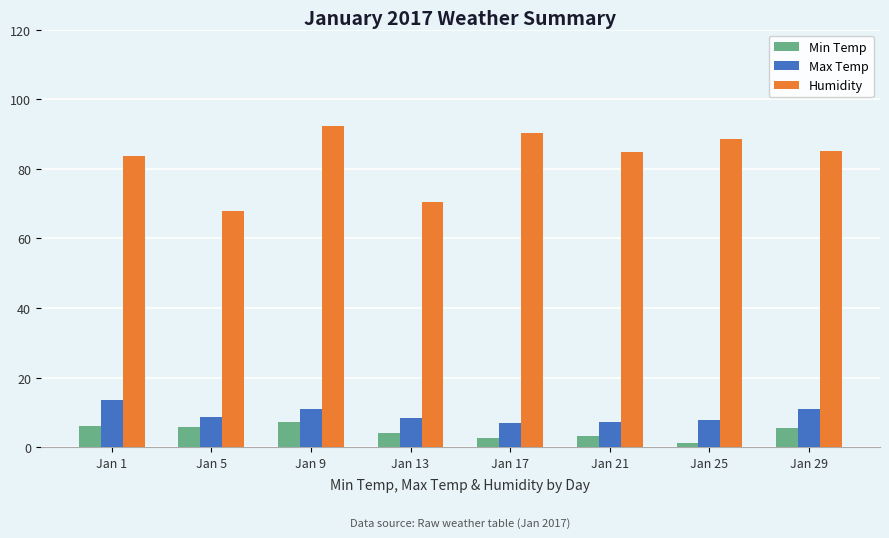

Which series has the largest total across all categories?

Humidity